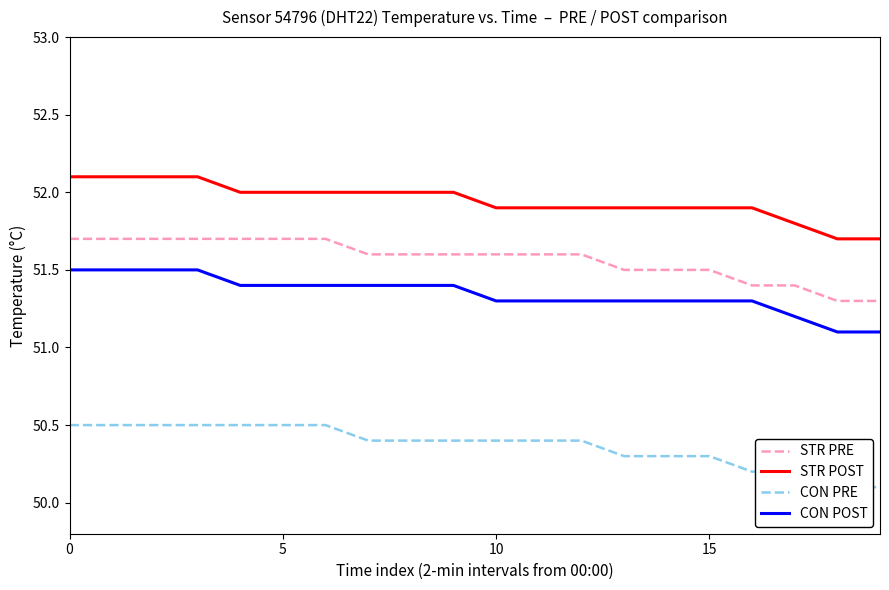

True or false: STR POST and STR PRE cross at least once.

False